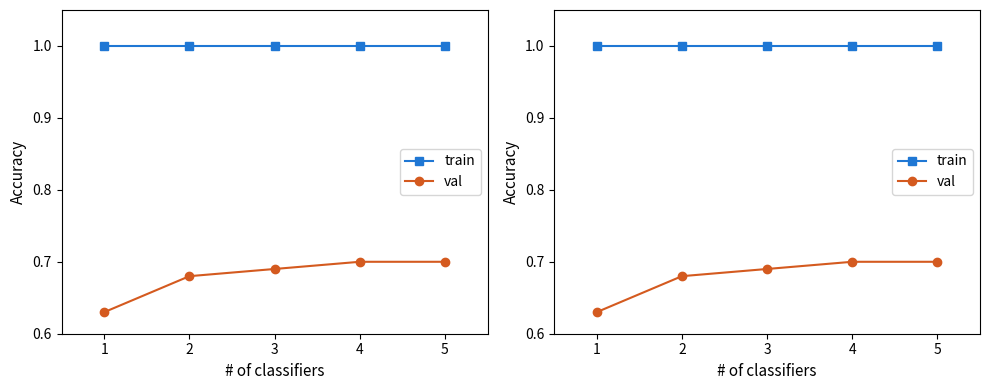

Which series has the widest spread of values?

val